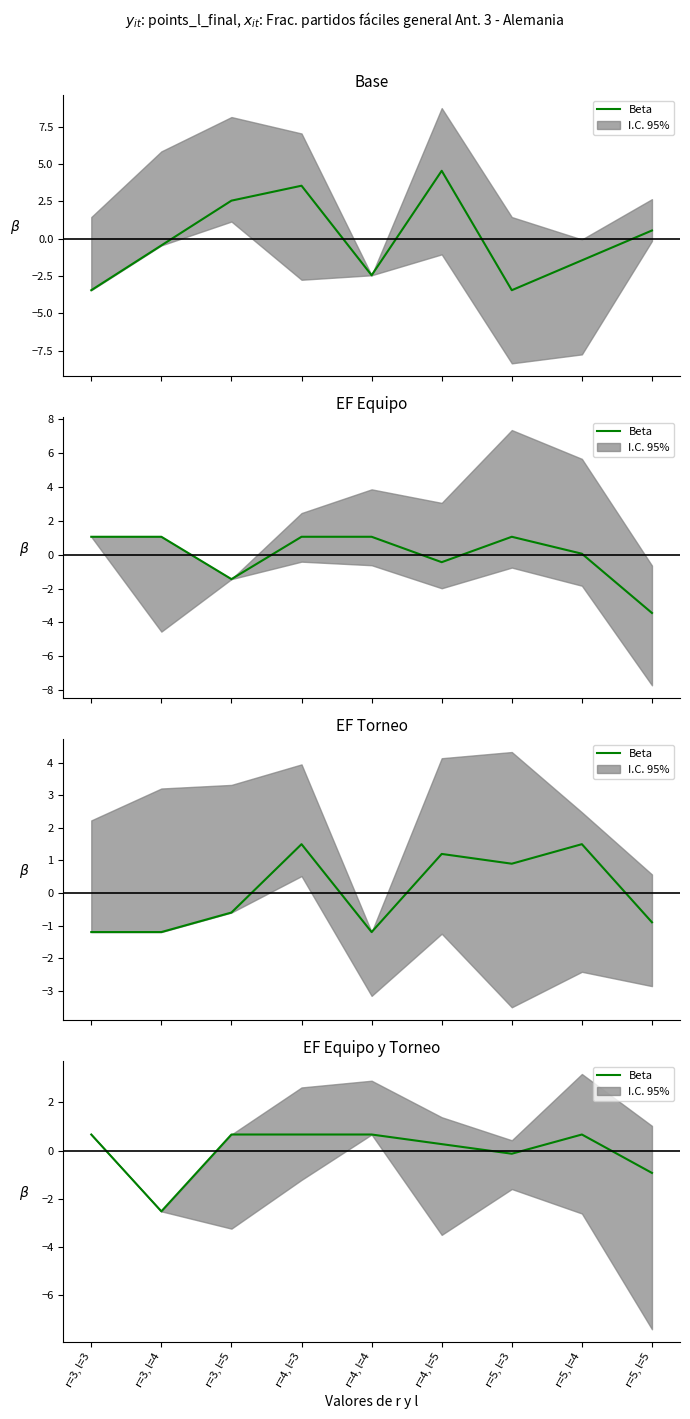

Where does the data first go above 0?

r=3, l=3